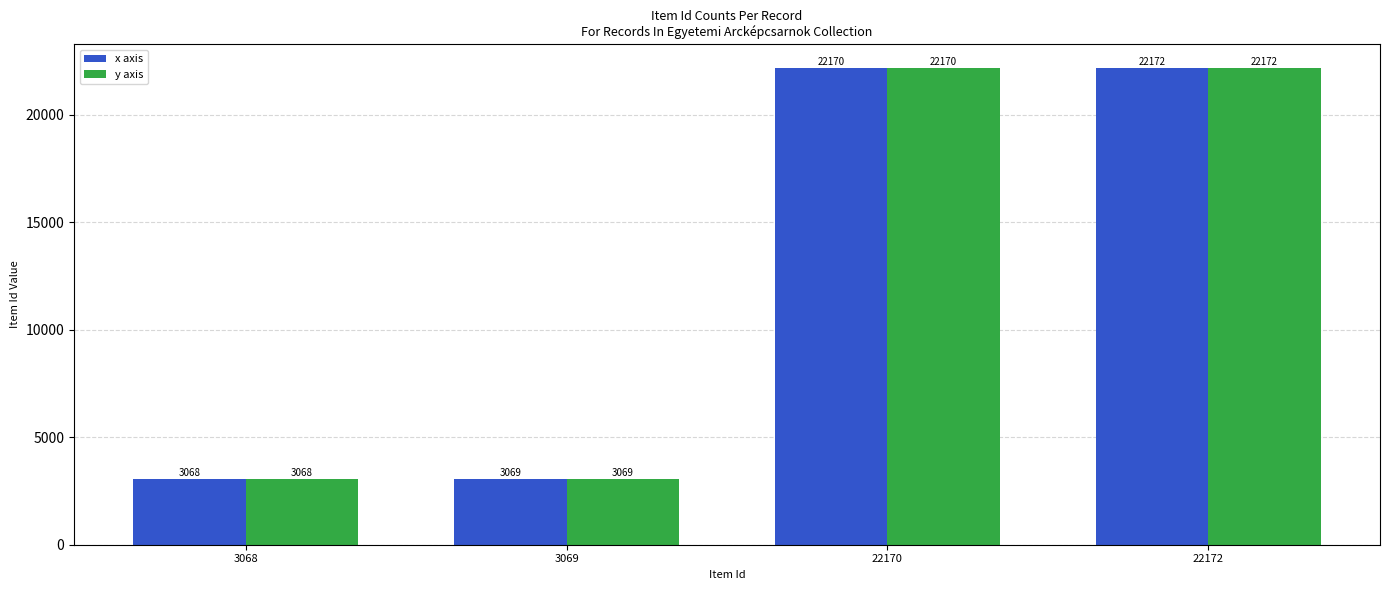

How many groups of bars are there?

4